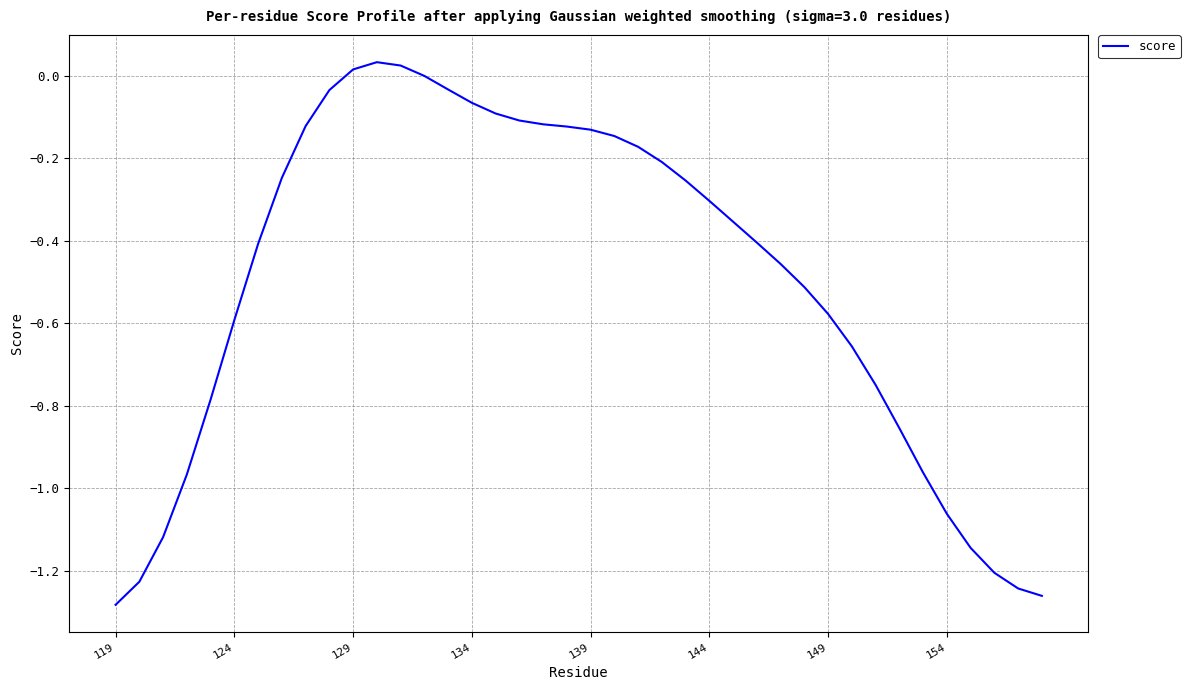

Is it true that the value at 124 is -0.6?

True